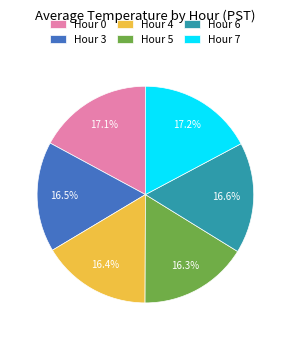

How many slices are in this pie chart?

6